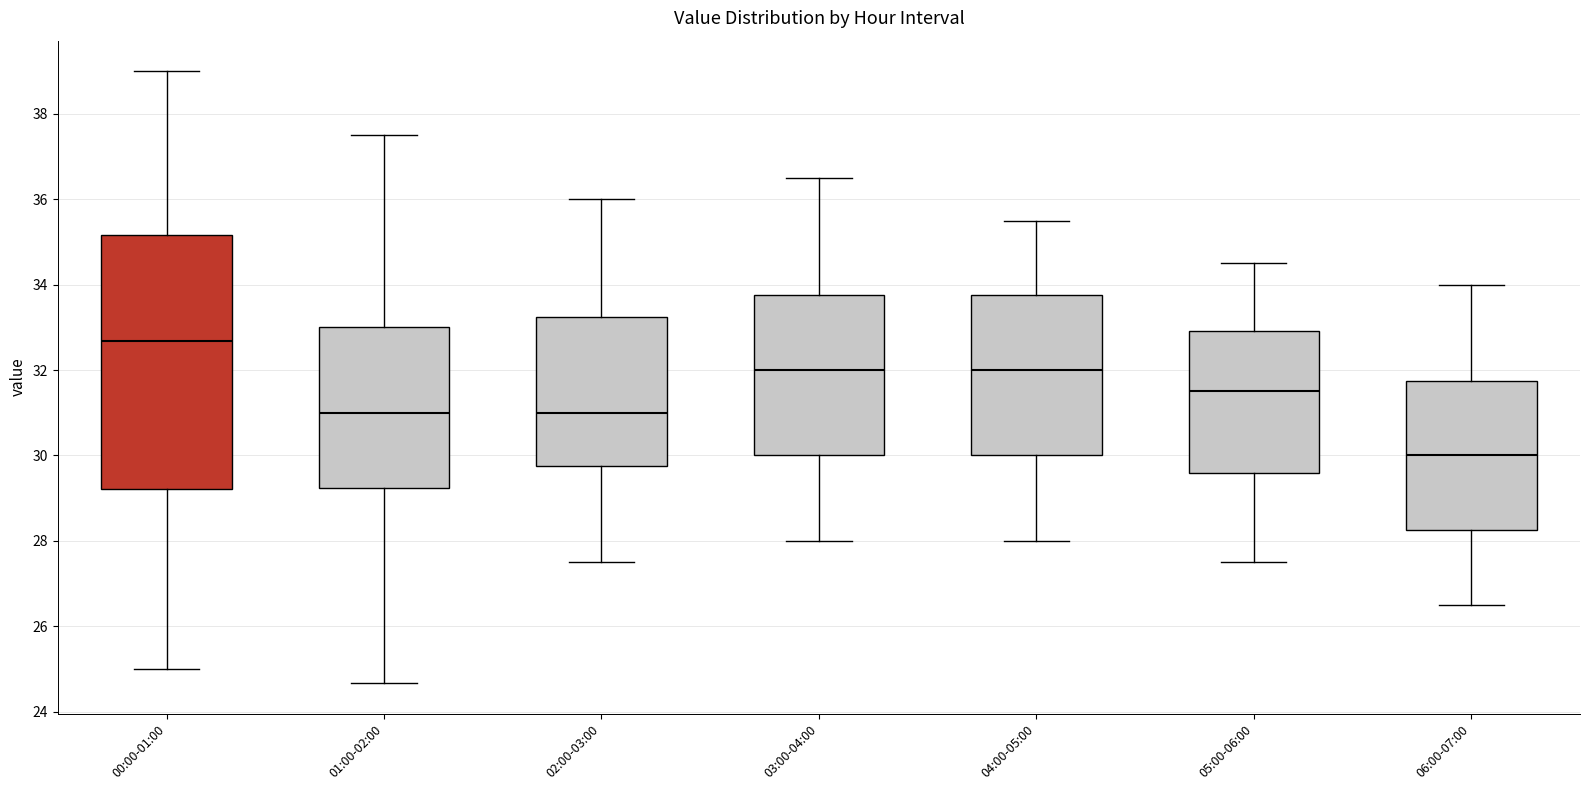

Where is the lower edge of the box for 05:00-06:00 on the y-axis? The values are not printed on the chart, so give them approximately, as read against the axis.

29.6